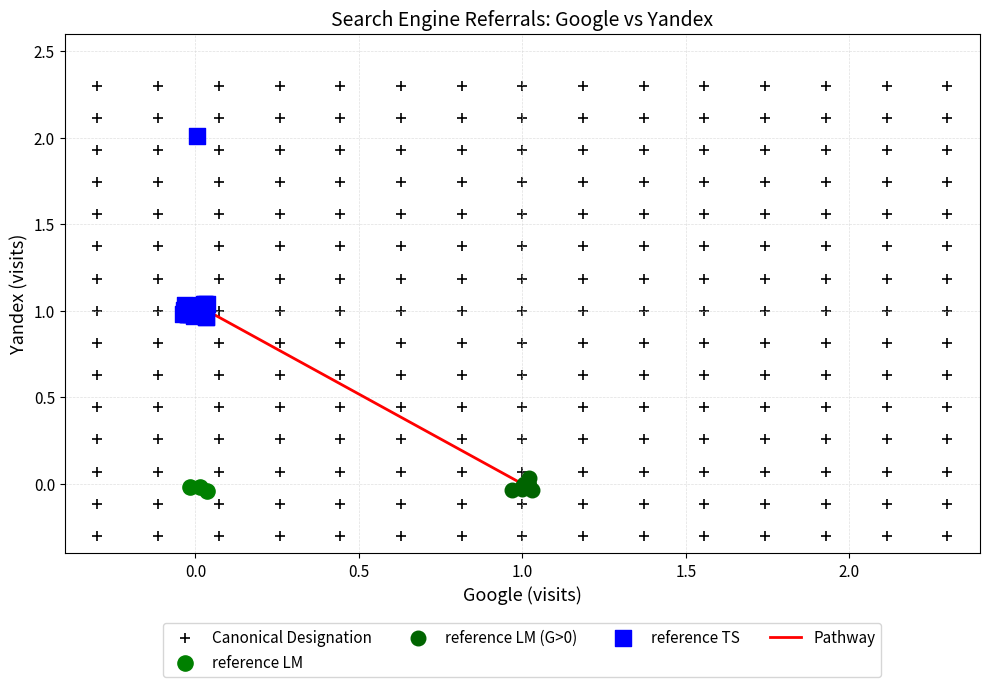

Which series has the largest Y range (max minus min)?

Canonical Designation